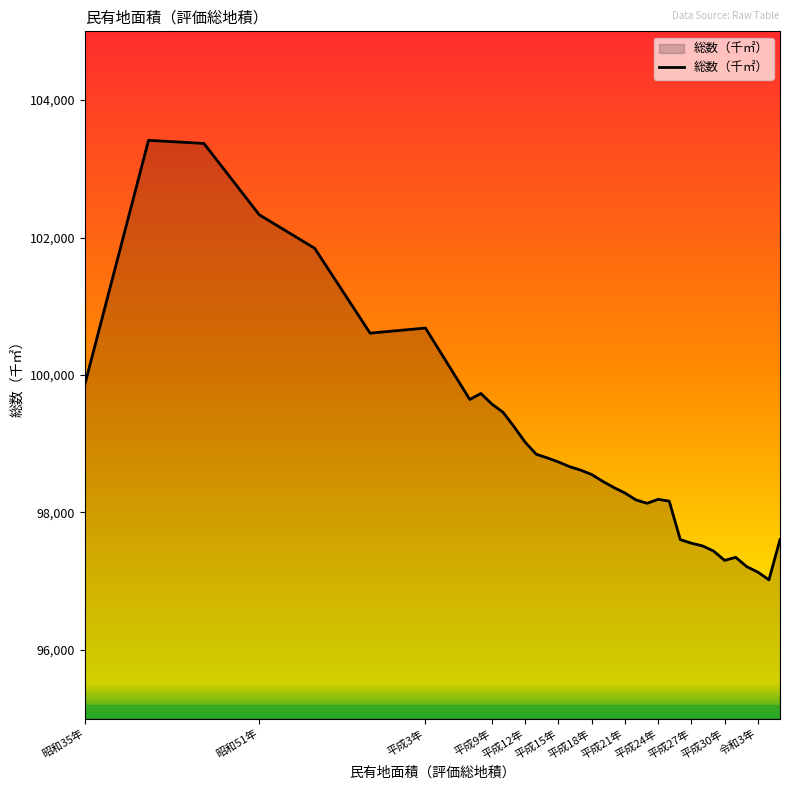

What is the difference between the maximum and minimum values?

6394.3